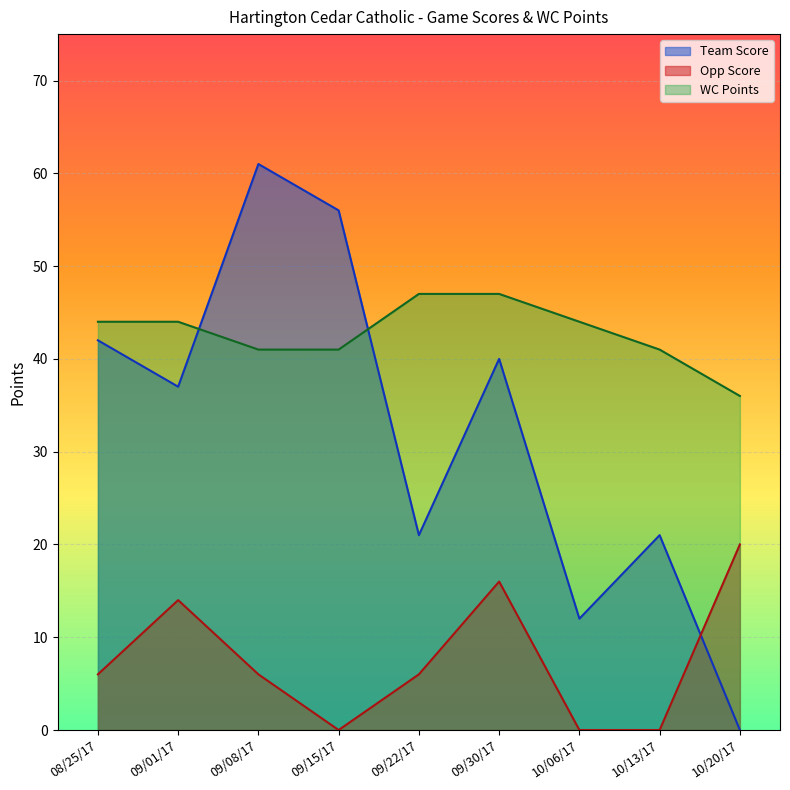

Is it true that Team Score equals 21 at 10/13/17?

True